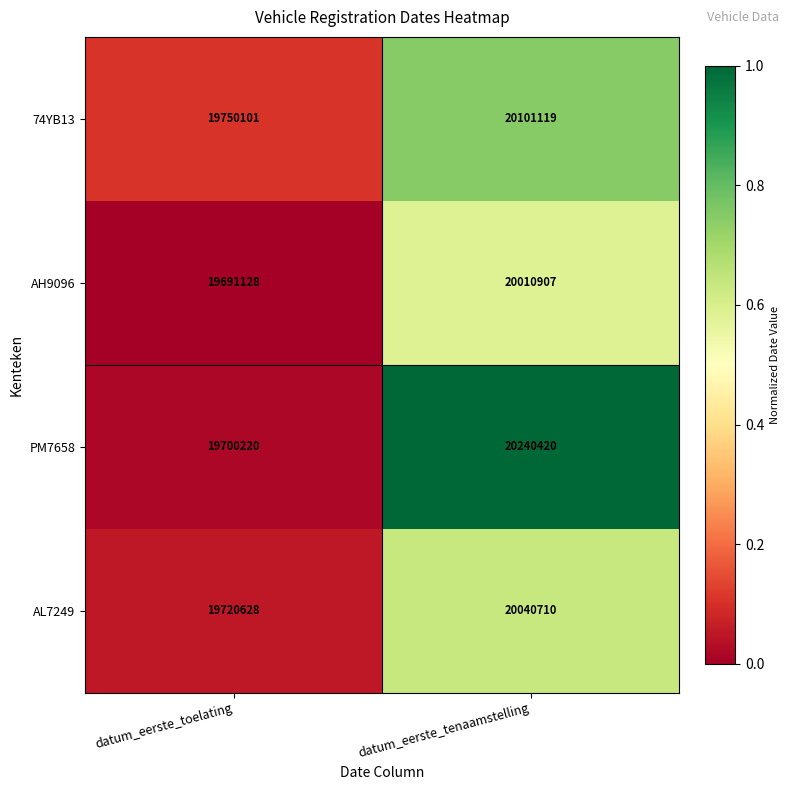

What is the total value across all series at datum_eerste_tenaamstelling?

80393156